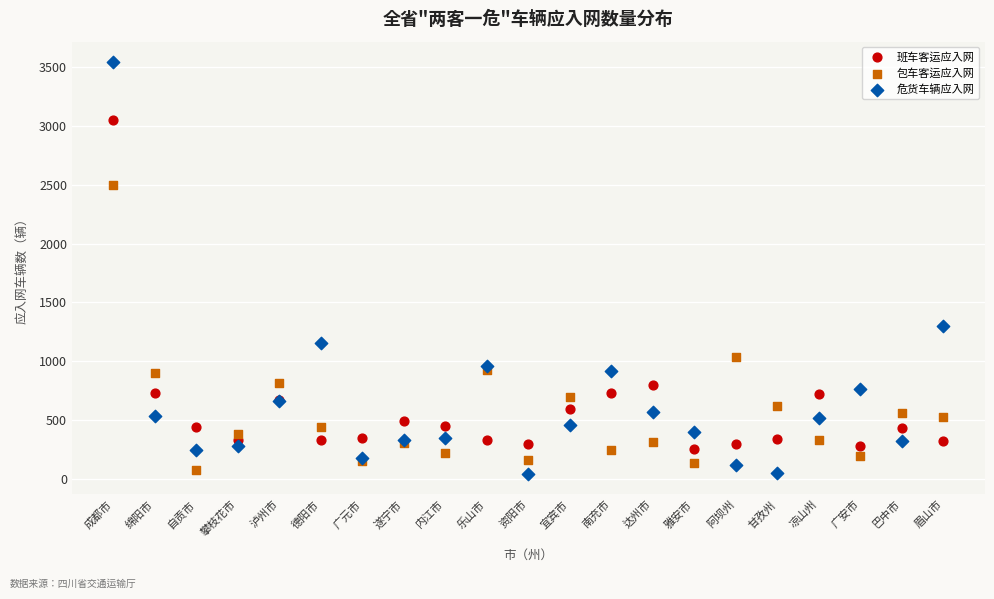

Which series has the widest spread of Y values?

危货车辆应入网